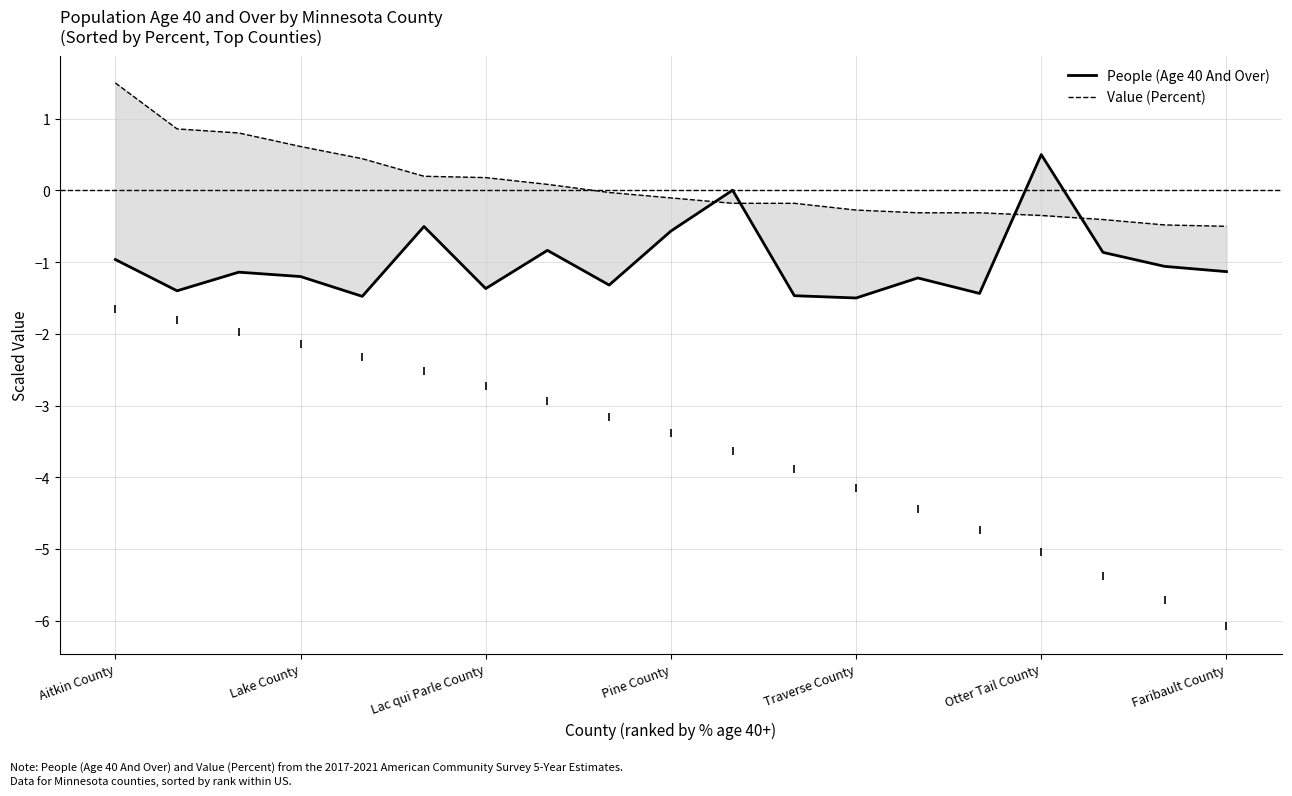

List the series in order of their overall mean, highest first.

Value (Percent), People (Age 40 And Over)